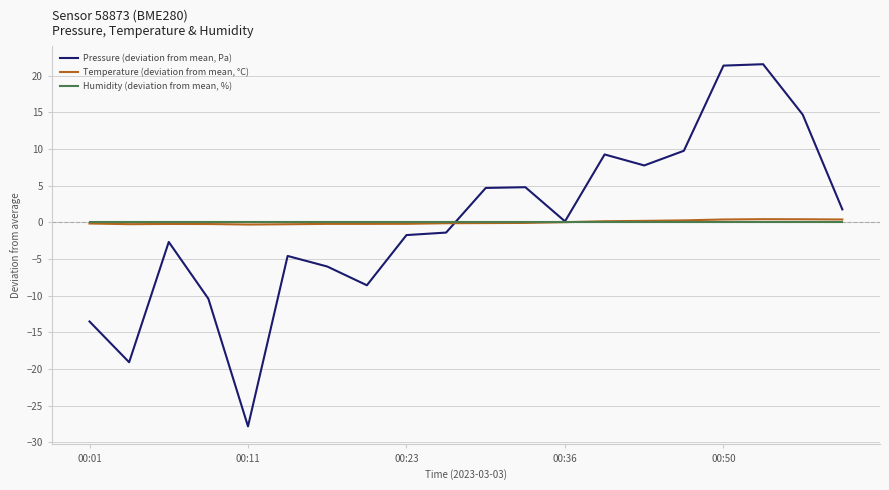

What is the smallest value displayed?

-27.8